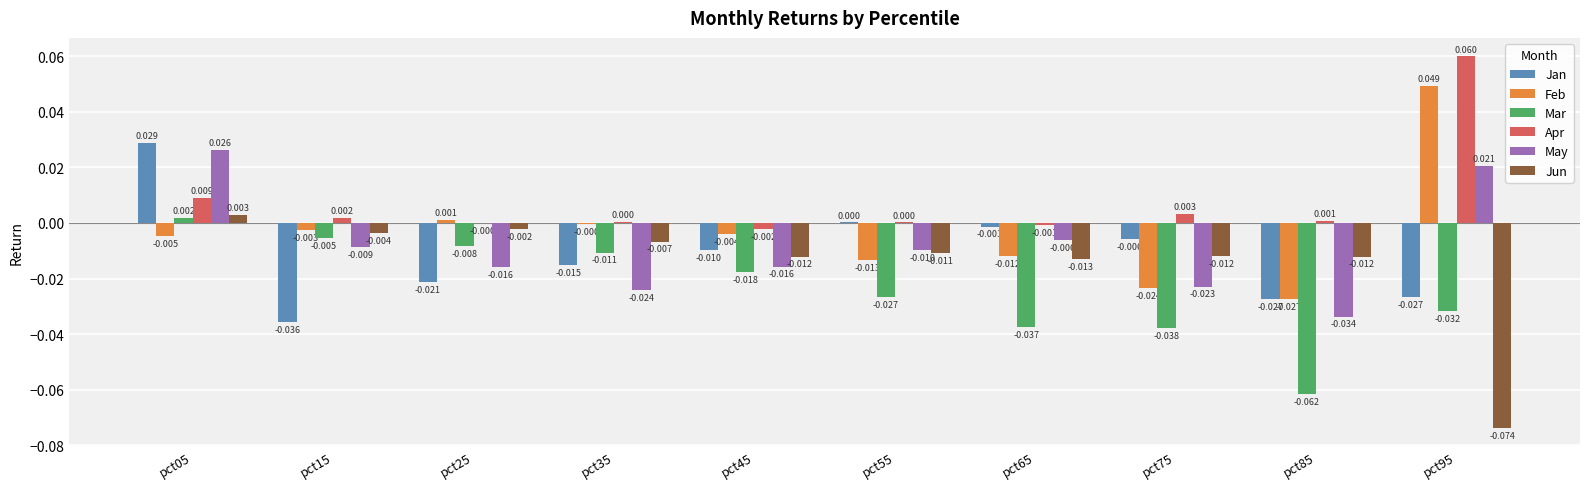

Which series changed the most between pct15 and pct75?

Mar